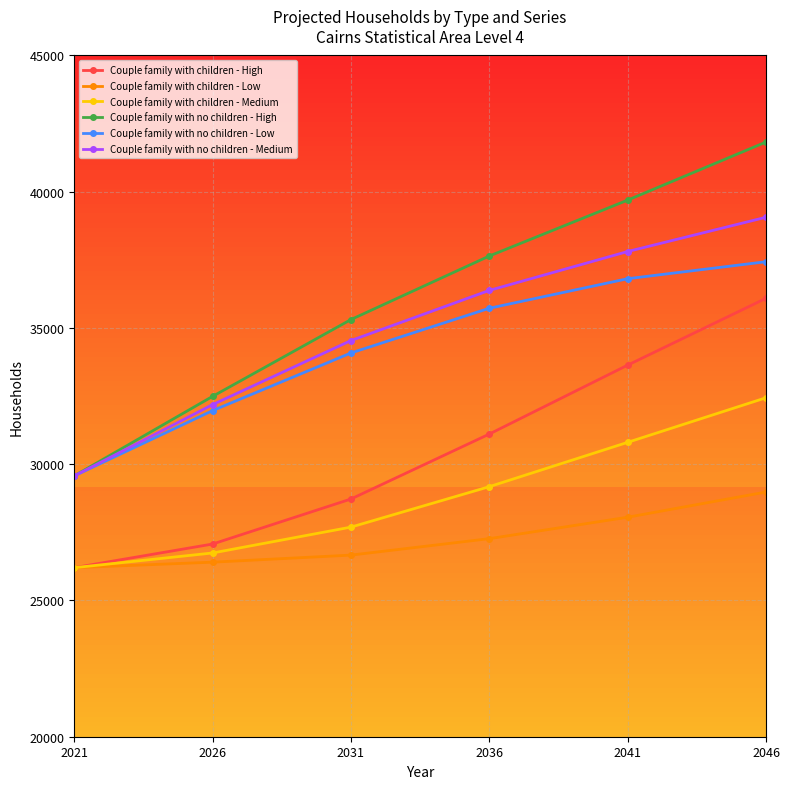

True or false: Couple family with no children - Medium has a value of 29573.3 at 2021.

True